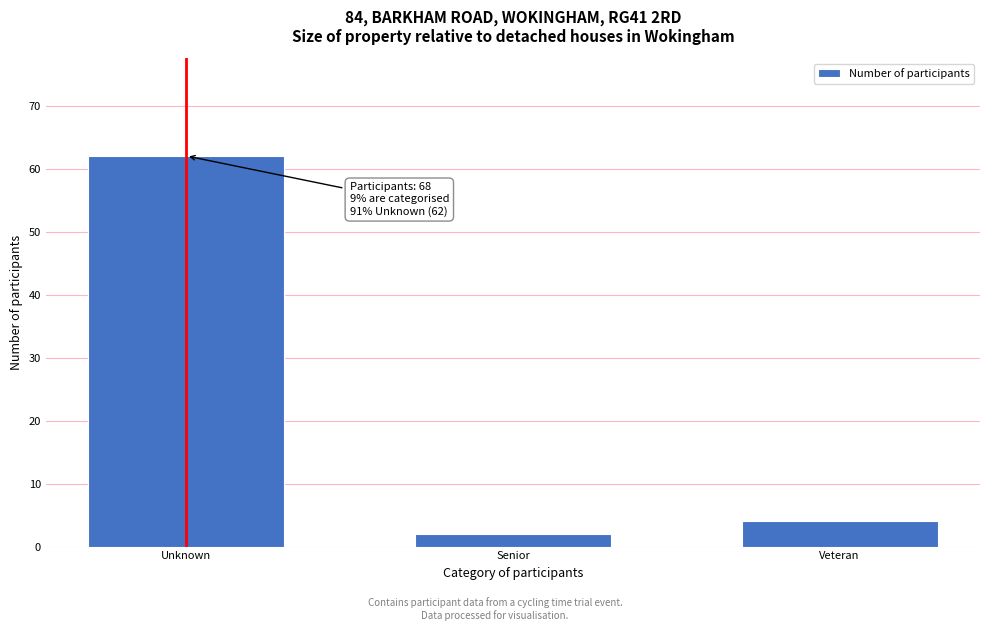

Reading right to left, what are all the values shown in this chart?

Veteran=4	Senior=2	Unknown=62